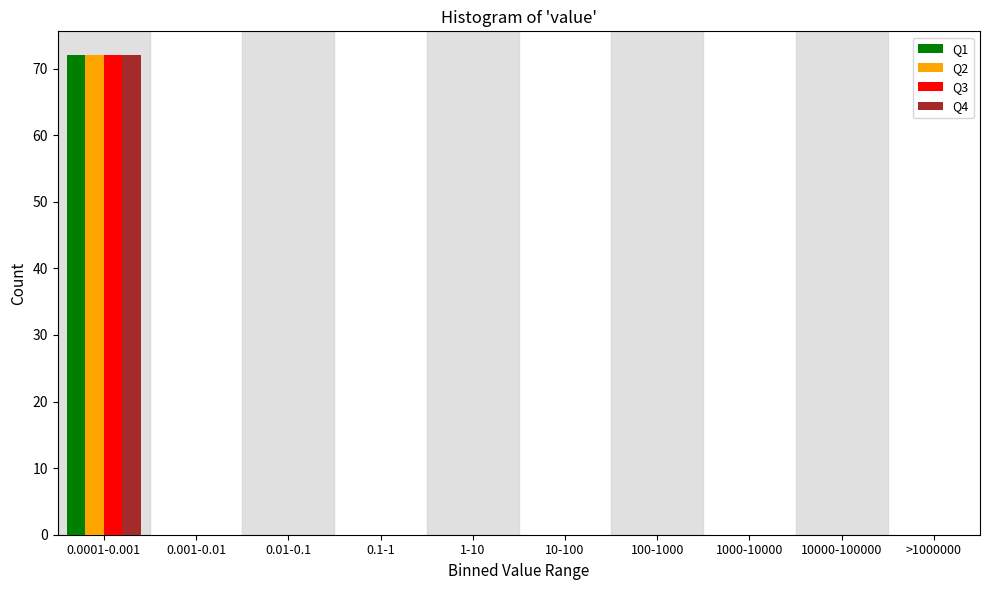

At which category is the sum across all series the highest?

0.0001-0.001